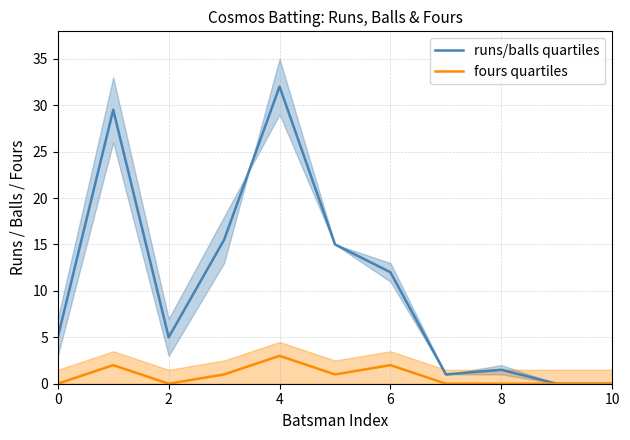

What are all the series names shown in the legend?

runs/balls quartiles, fours quartiles